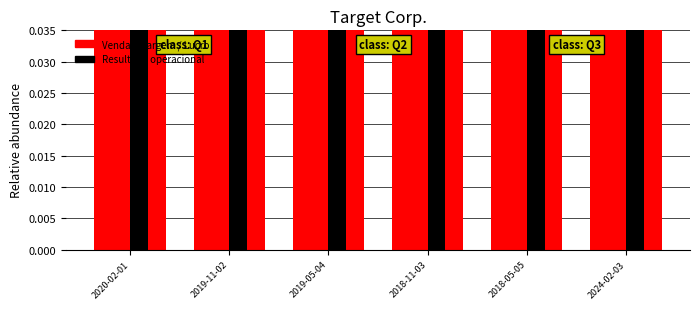

What is the value of the Venda bar at the 4th from the left?

1.0